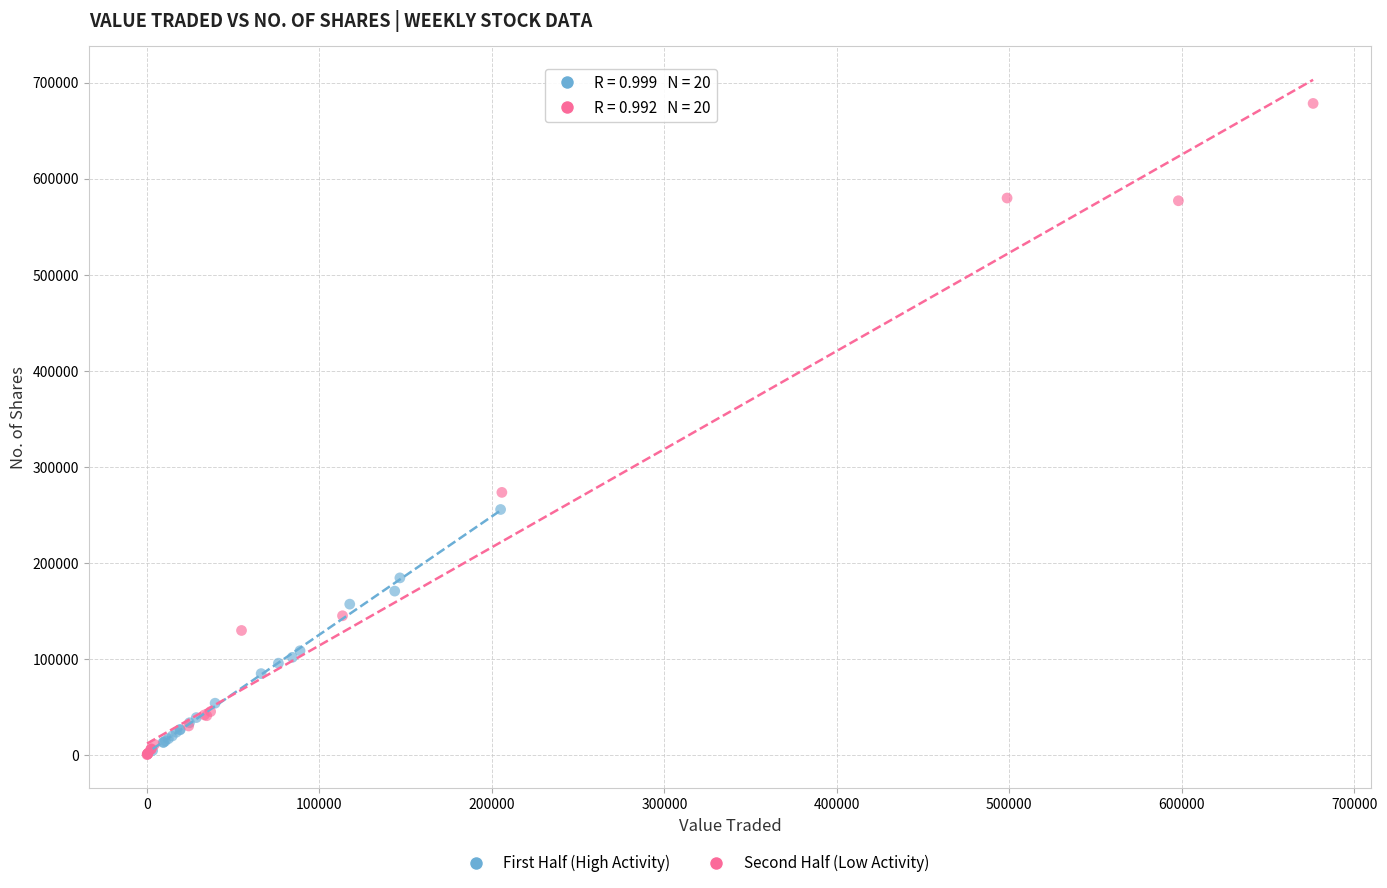

Which series contains the highest Y value?

Second Half (Low Activity)